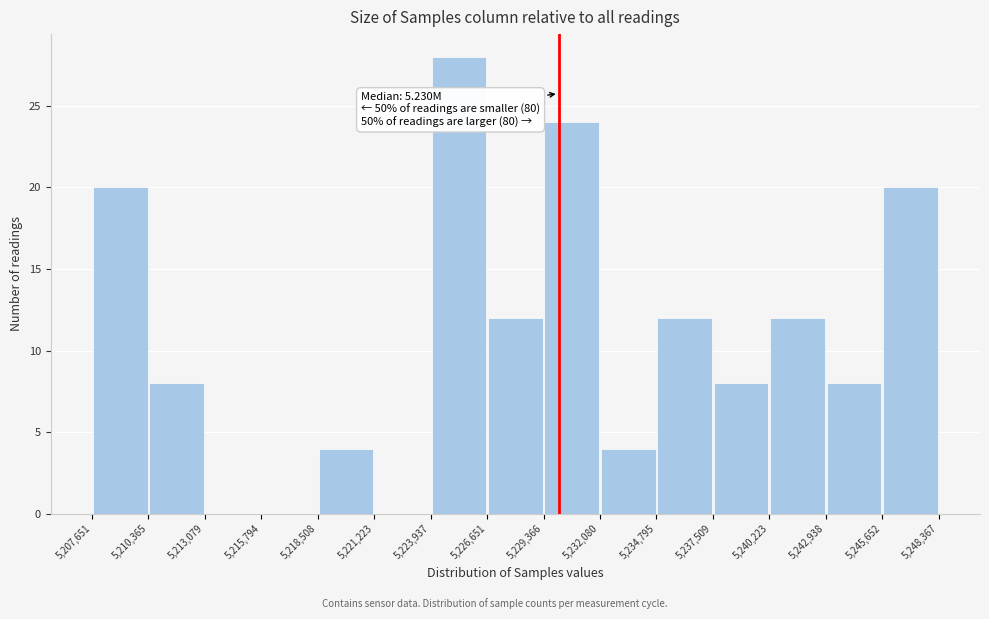

Over which range of the x-axis is the bar tallest?

5,223,937 to 5,226,651